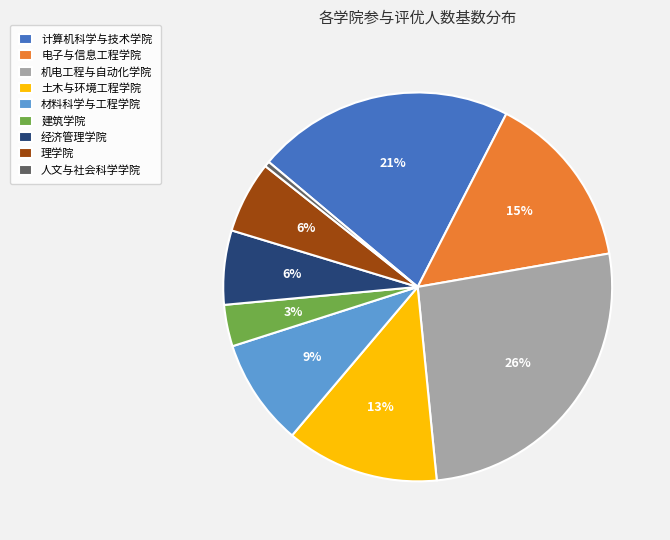

Which category has the smallest portion of the pie?

人文与社会科学学院